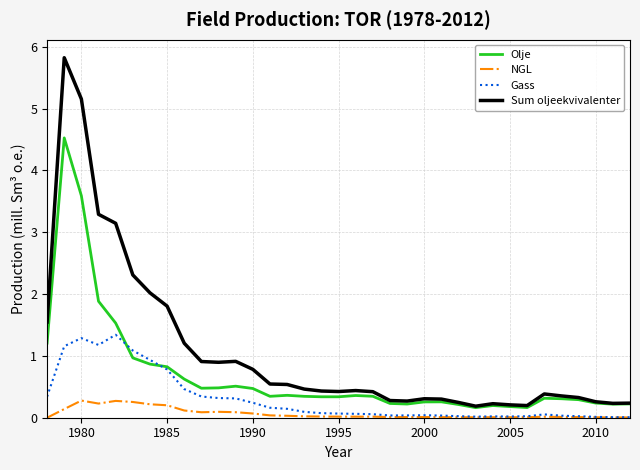

True or false: Olje and NGL intersect in this chart.

False